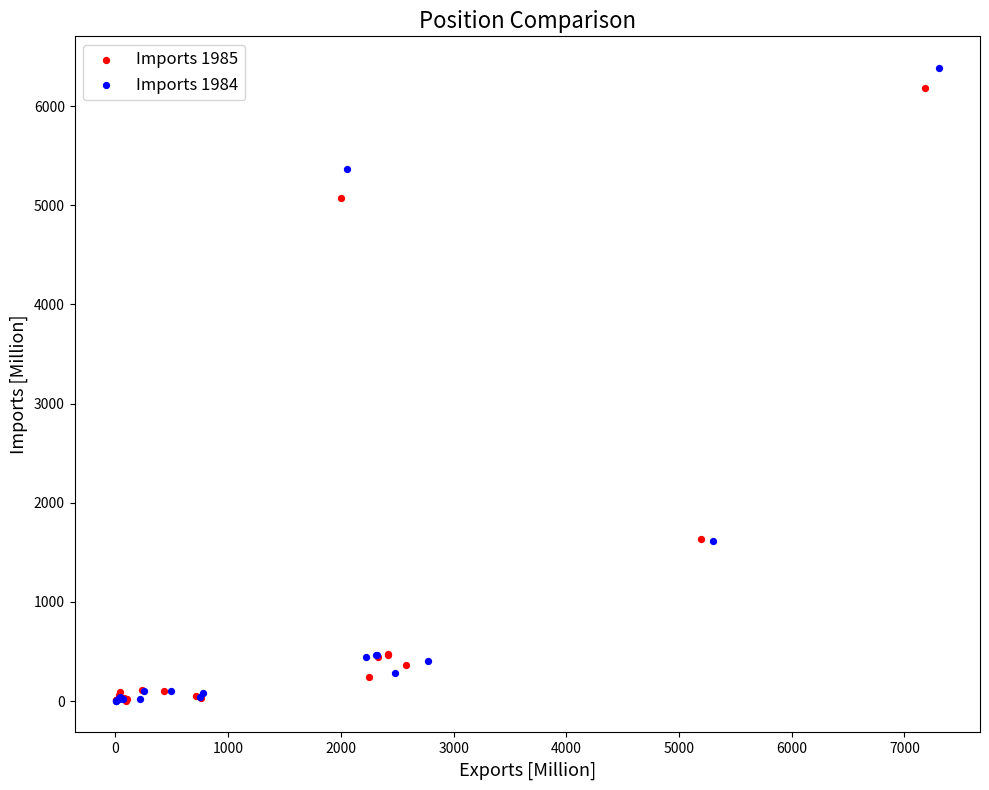

Which series has the largest Y range (max minus min)?

Imports 1984